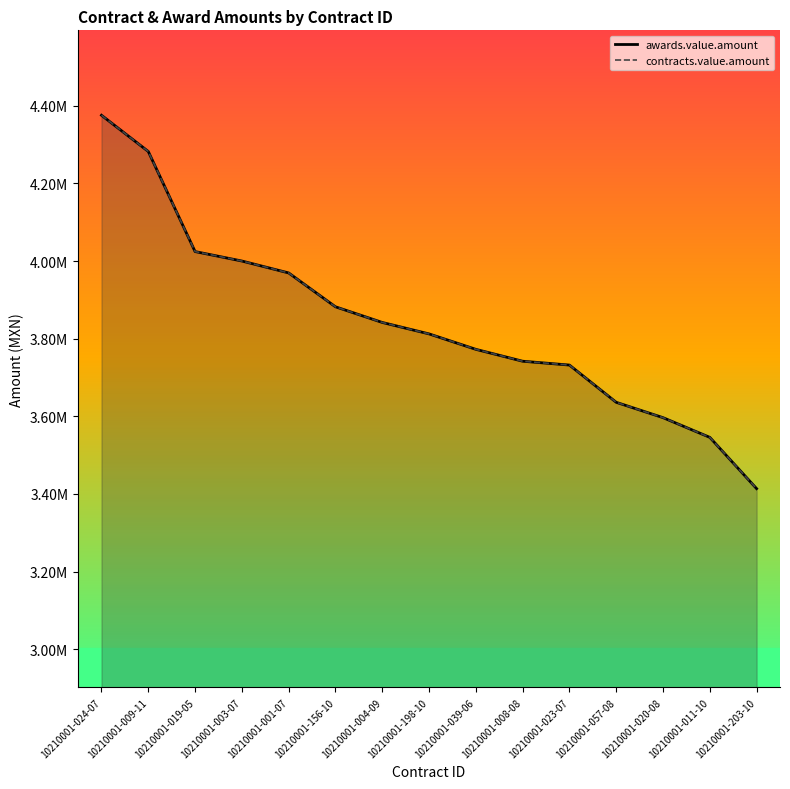

Where does the awards.value.amount series first go above 3812283?

10210001-024-07